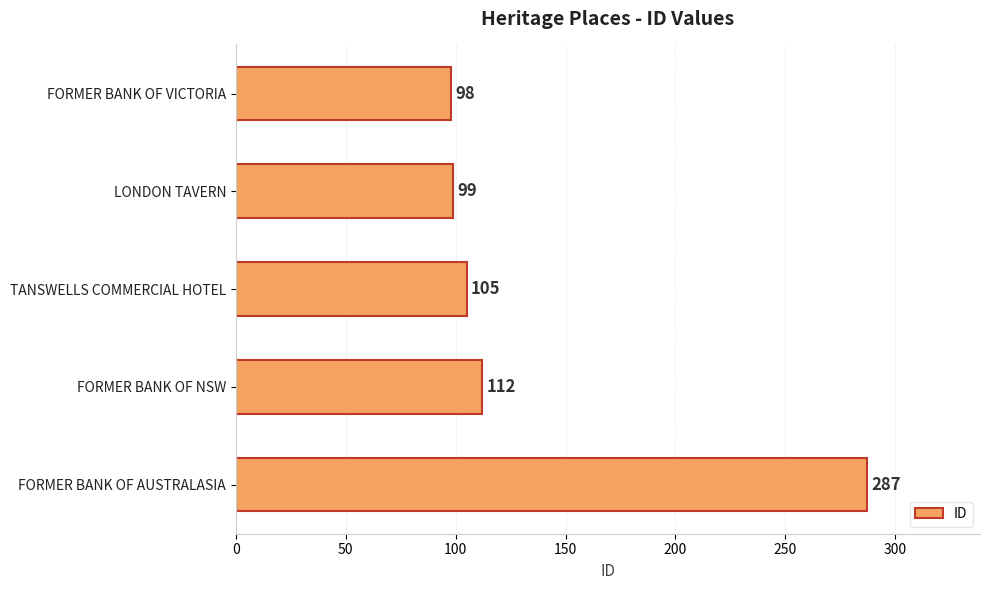

Which has a higher value, FORMER BANK OF NSW or FORMER BANK OF VICTORIA?

FORMER BANK OF NSW